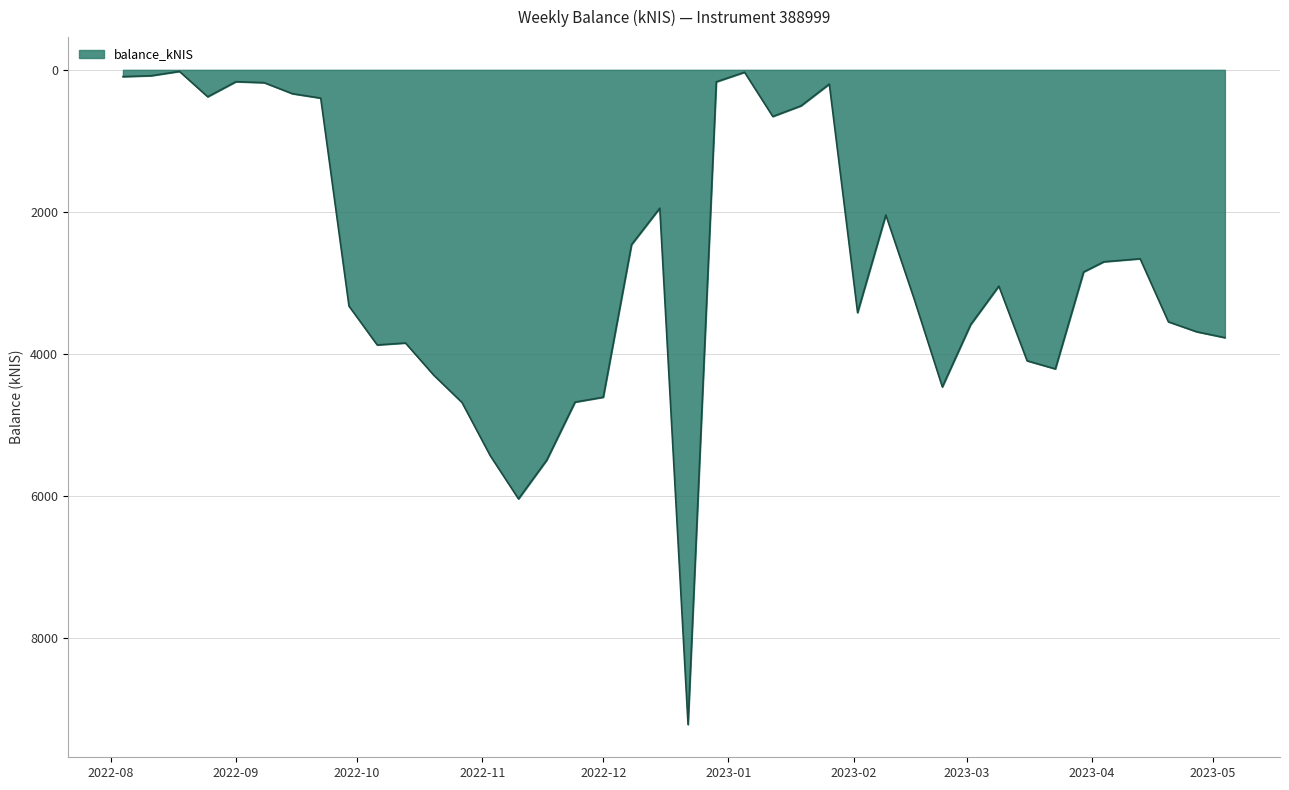

What is the maximum value shown in the chart?

9214.7